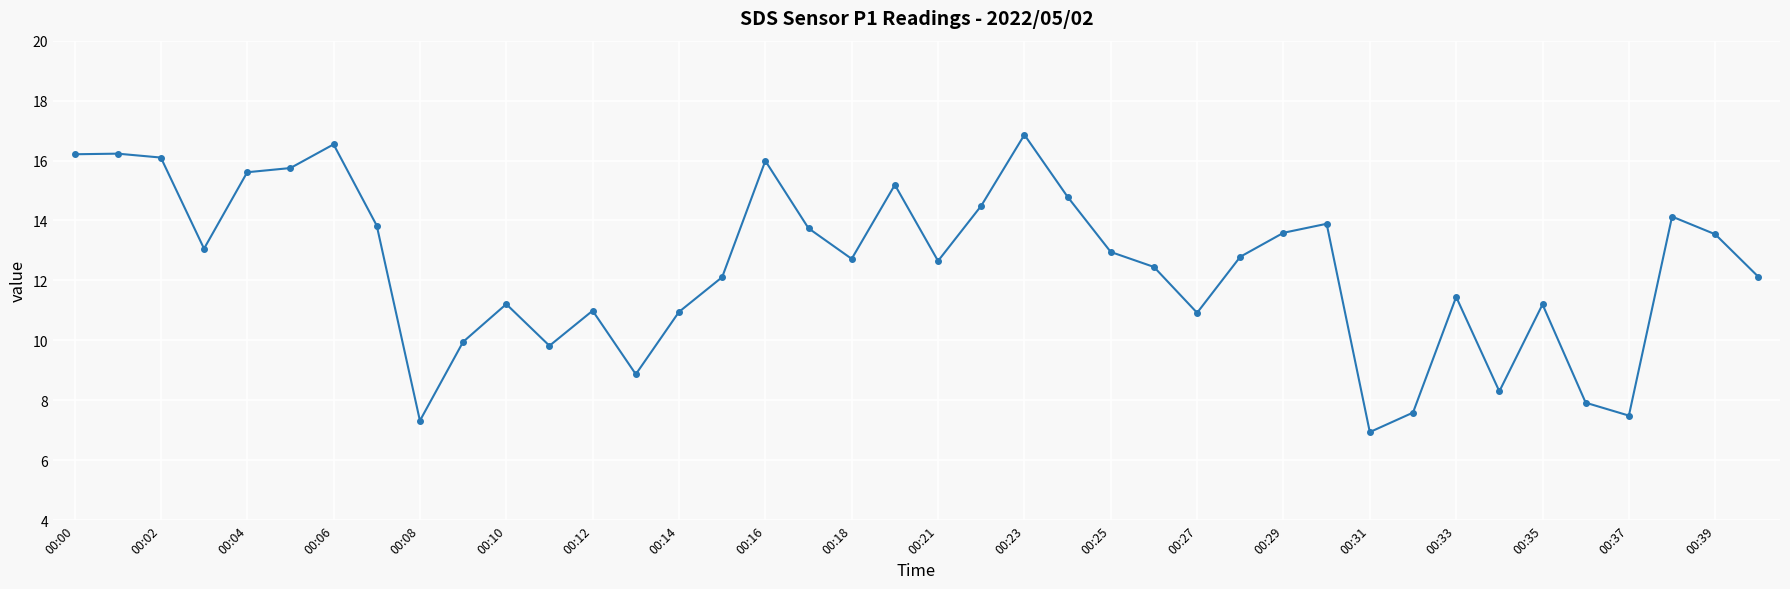

What is the smallest value displayed?

6.9